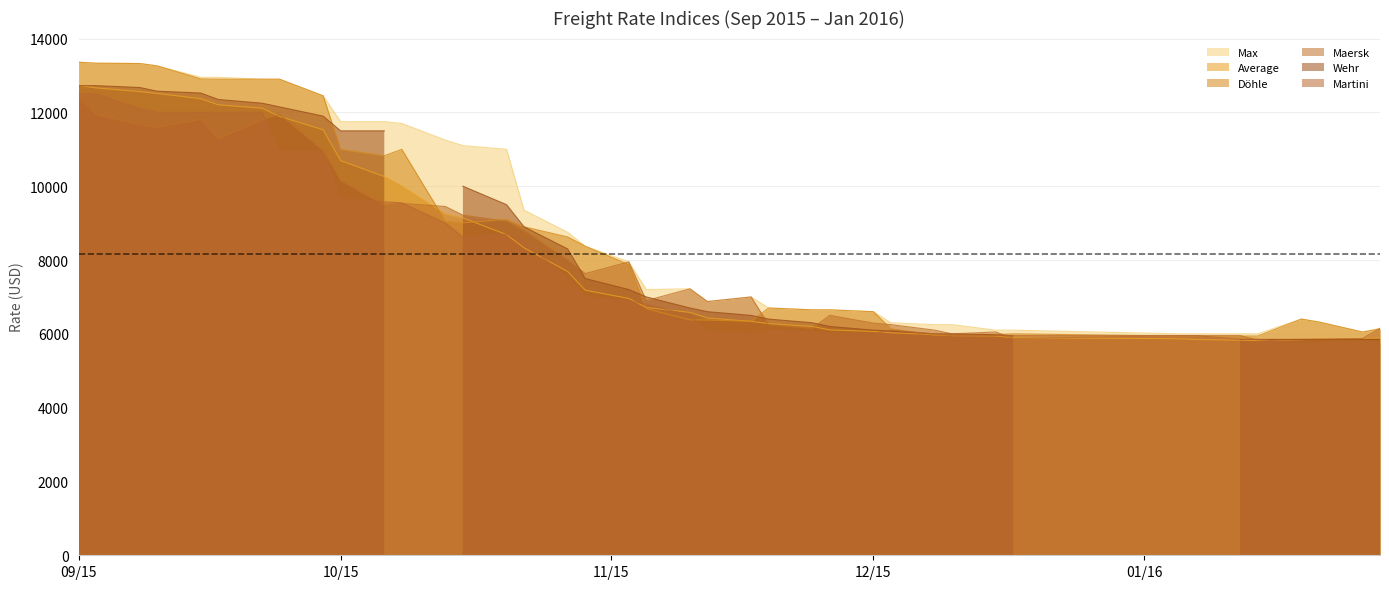

What is the difference between the second highest and second lowest values in the Maersk series?

6100